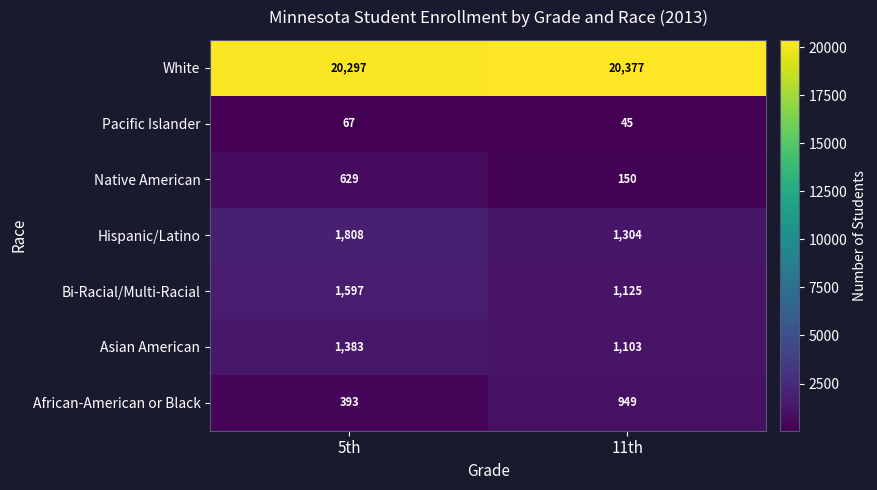

At which category does the chart reach its minimum across all series?

11th